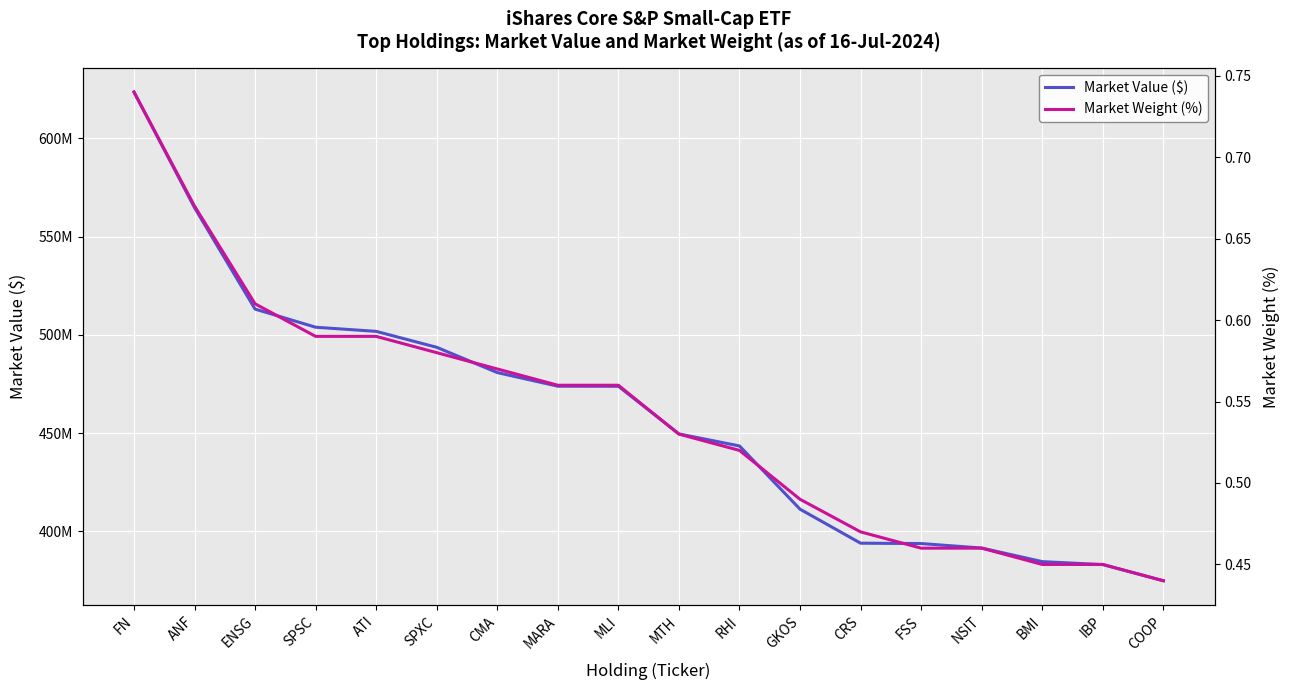

True or false: Market Weight (%) and Market Value ($) cross at least once.

False